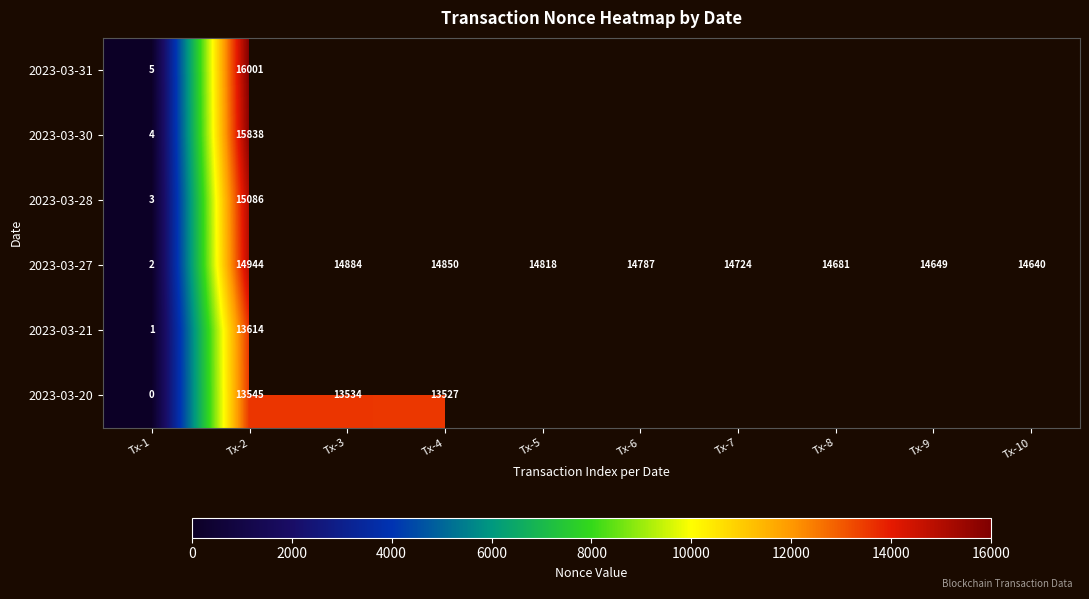

What is the sum of the 2023-03-27 values at Tx-1 and Tx-8?

14683